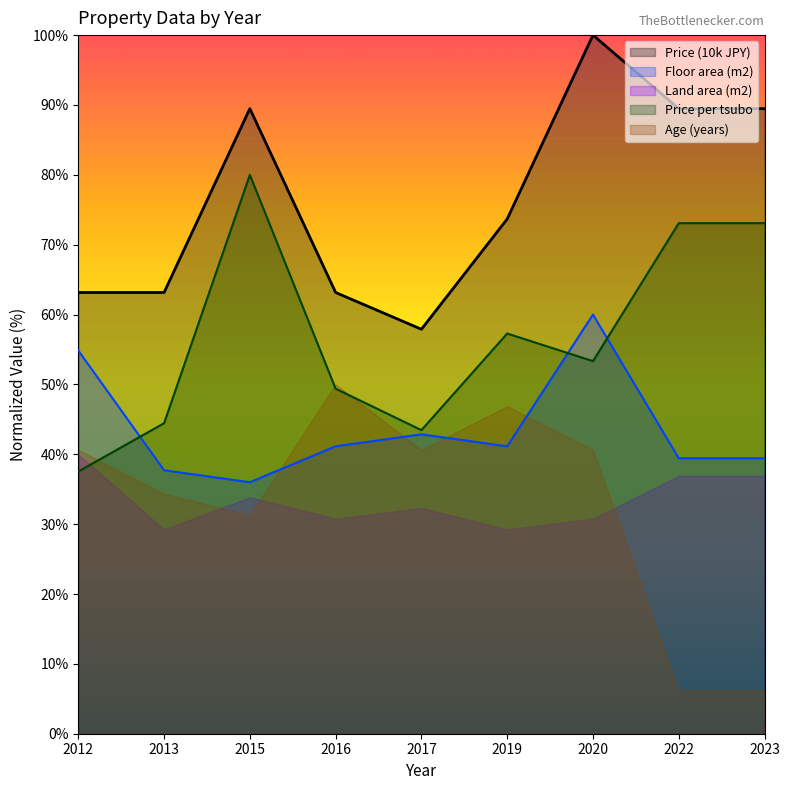

Reading left to right, extract all data points from this chart.

Price (10k JPY): 2012=63.2	2013=63.2	2015=89.5	2016=63.2	2017=57.9	2019=73.7	2020=100.0	2022=89.5	2023=89.5
Price per tsubo: 2012=37.5	2013=44.4	2015=80.0	2016=49.4	2017=43.5	2019=57.3	2020=53.3	2022=73.1	2023=73.1
Floor area (m2): 2012=54.9	2013=37.7	2015=36.0	2016=41.1	2017=42.9	2019=41.1	2020=60.0	2022=39.4	2023=39.4